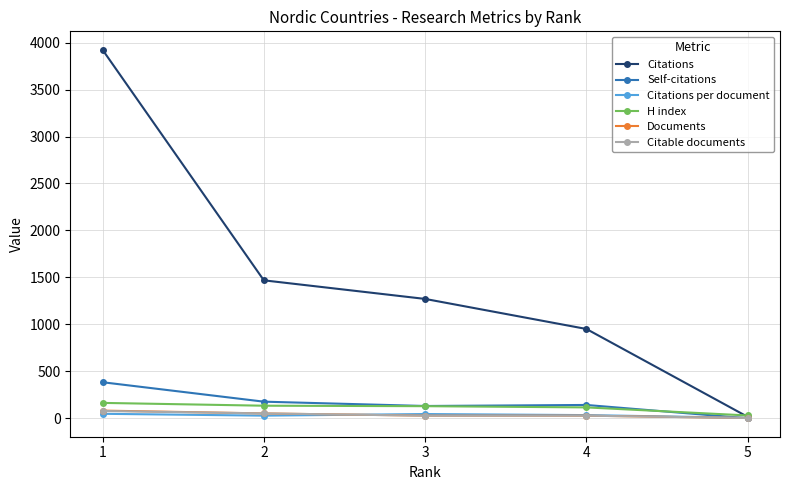

What are all the series names shown in the legend?

Citations, Self-citations, Citations per document, H index, Documents, Citable documents